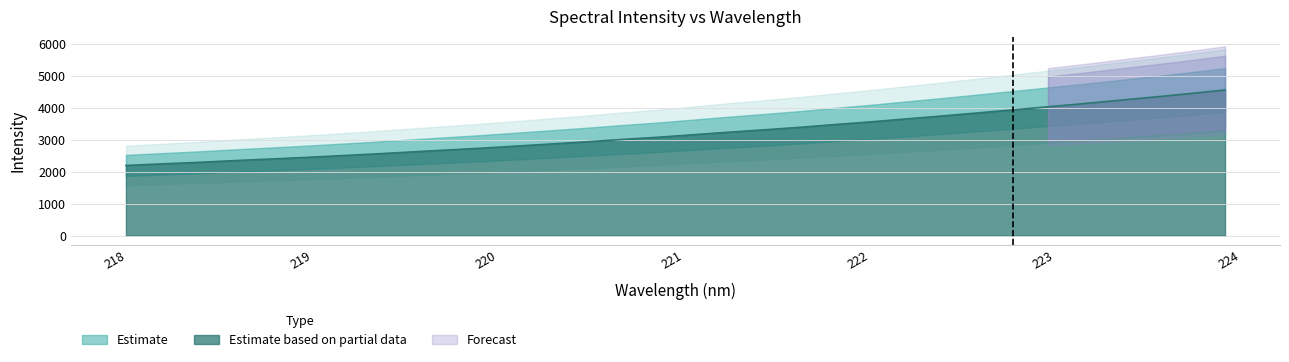

What is the sum of all values?

102784.8